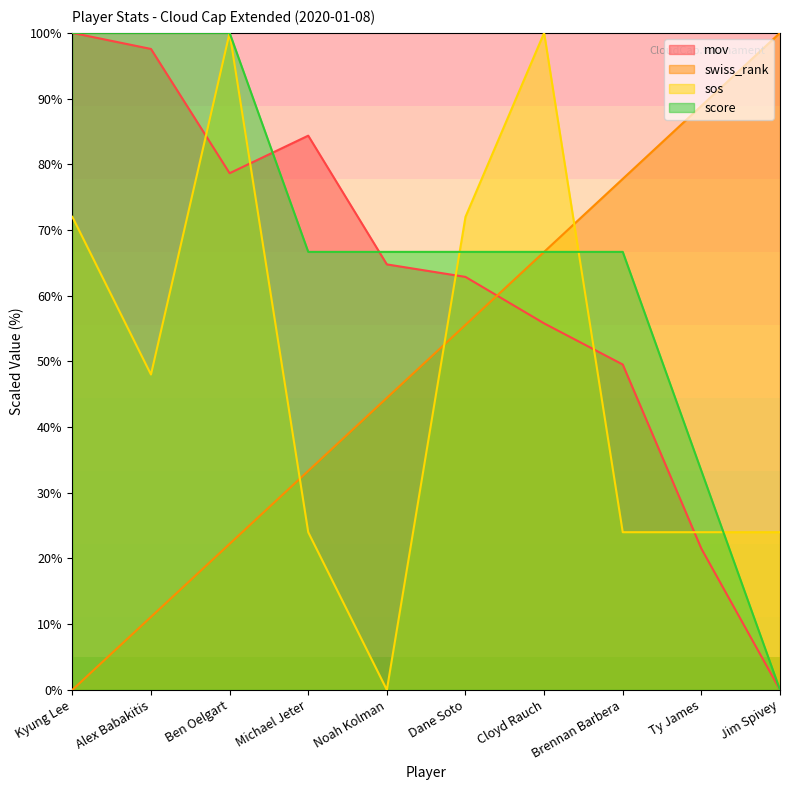

How many values in sos are above zero?

9